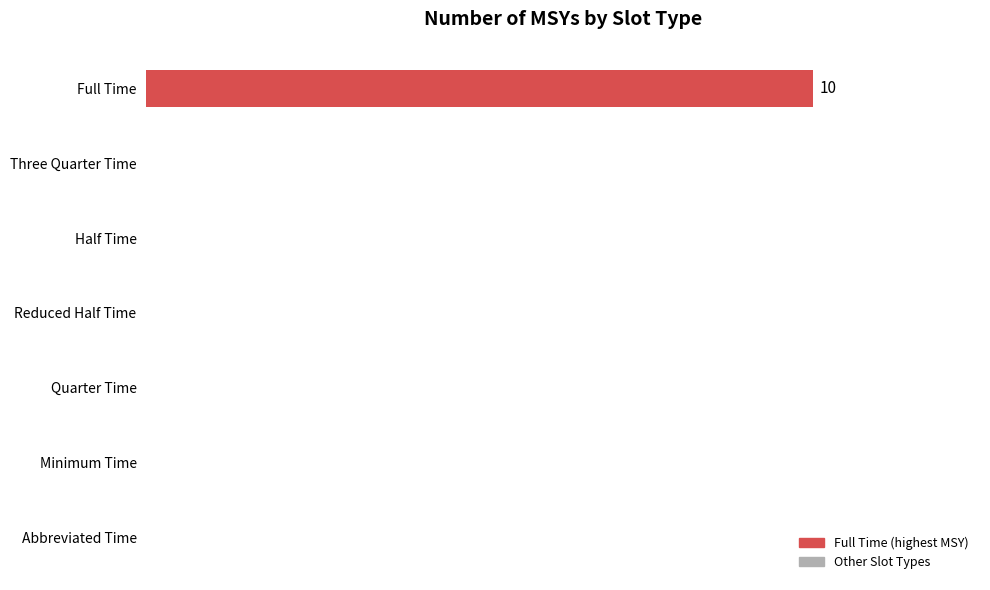

How many values are between 0 and 1?

6